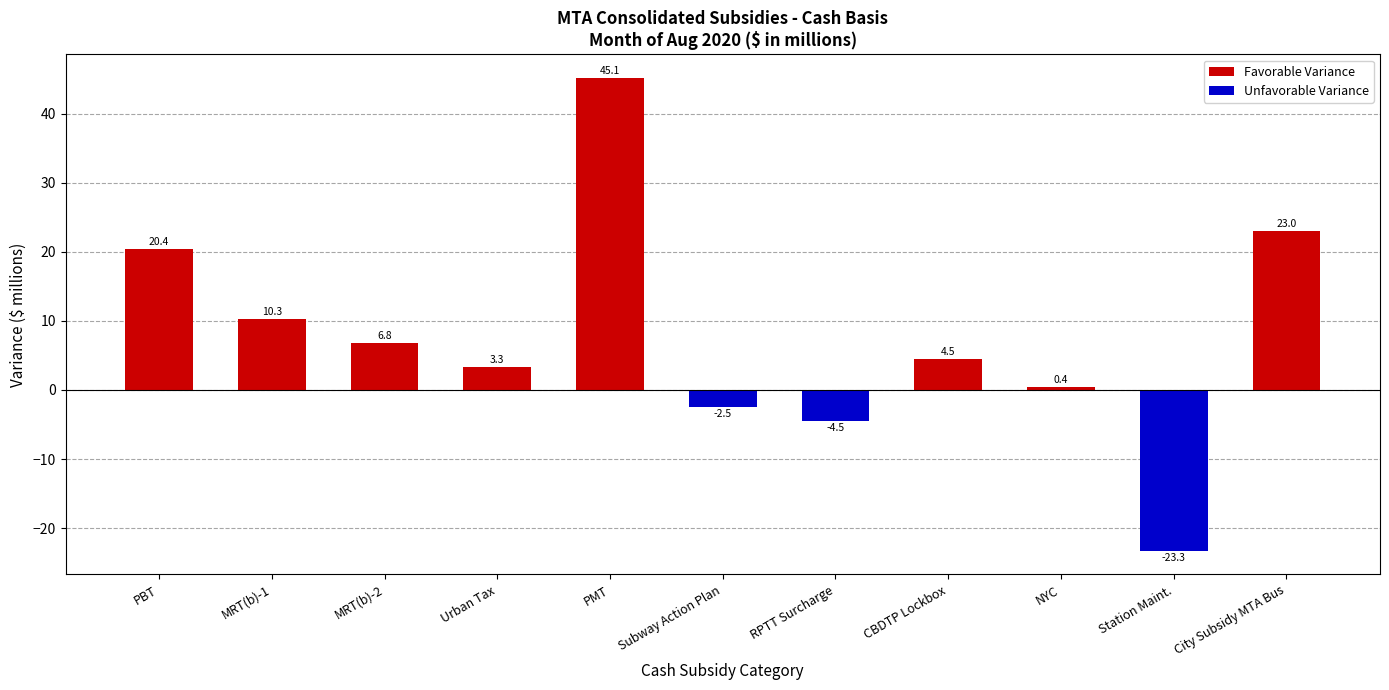

What is the total value across all series at CBDTP Lockbox?

4.5